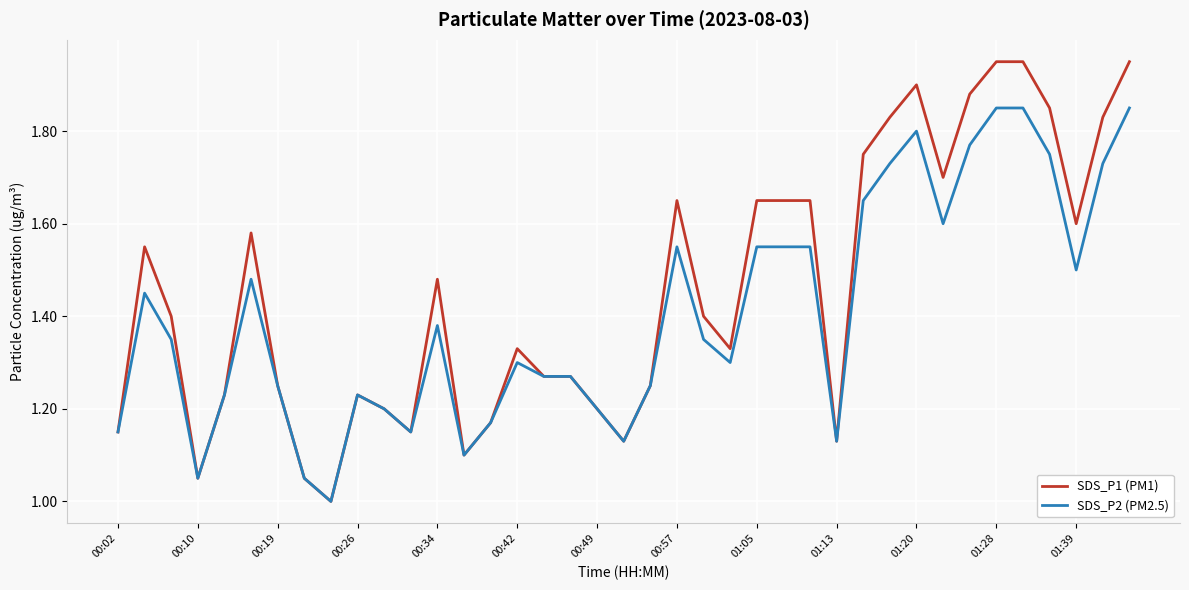

What is the sum of all SDS_P1 (PM1) values?

56.7